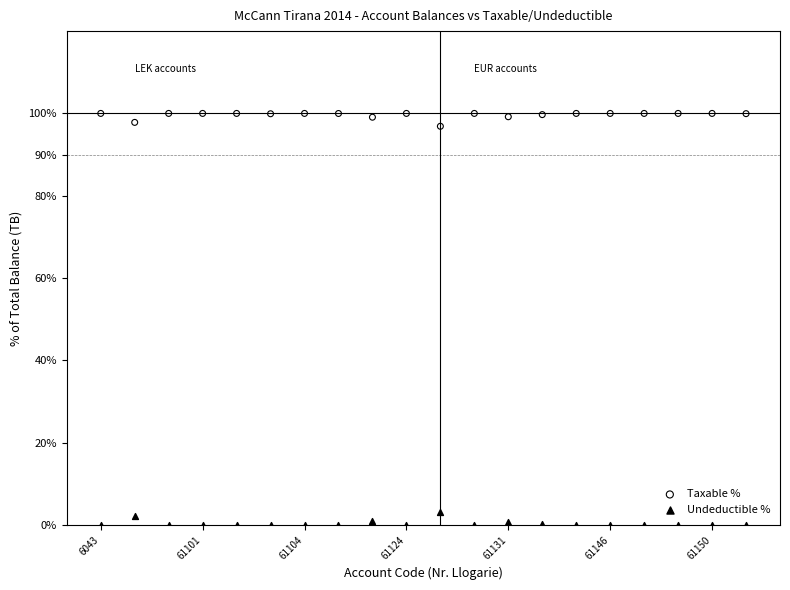

Which series reaches the maximum Y coordinate?

Taxable %